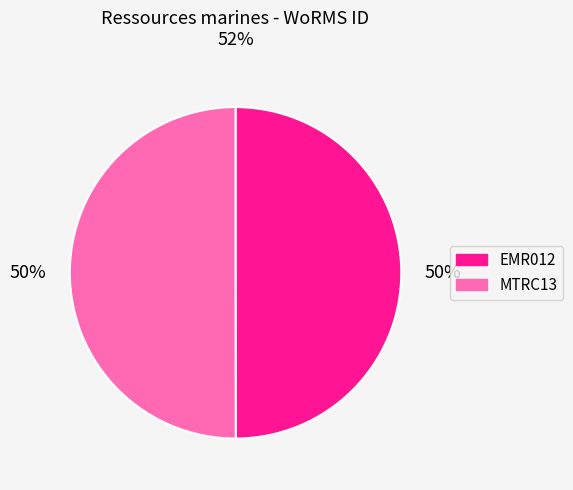

Count the number of slices in the pie.

2